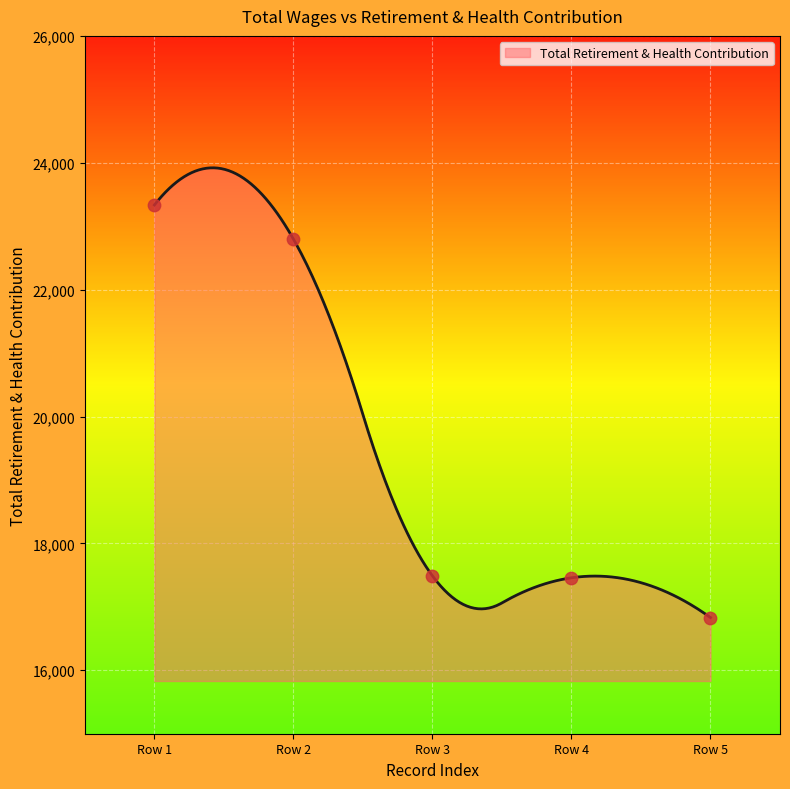

Approximately how many times larger is the value at Row 4 compared to Row 5?

1.0